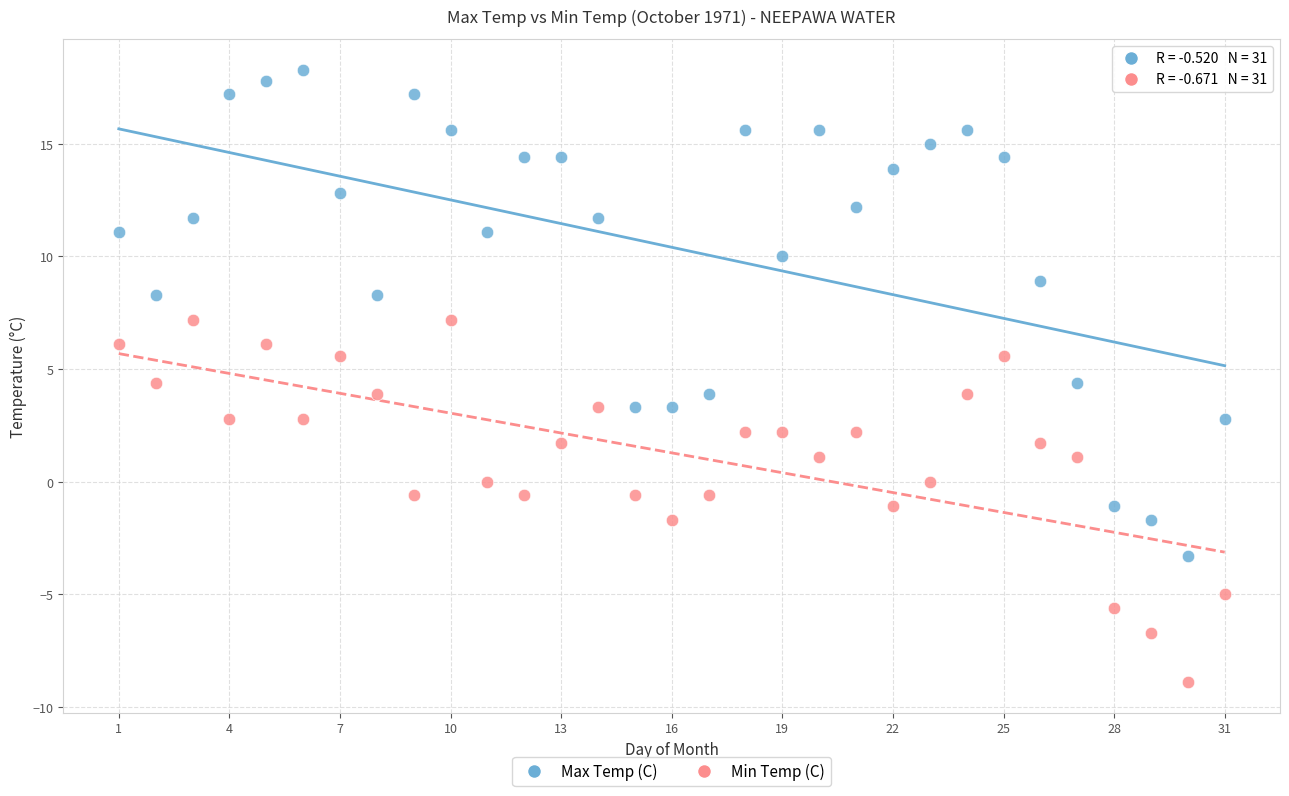

Which series reaches the maximum Y coordinate?

Max Temp (C)